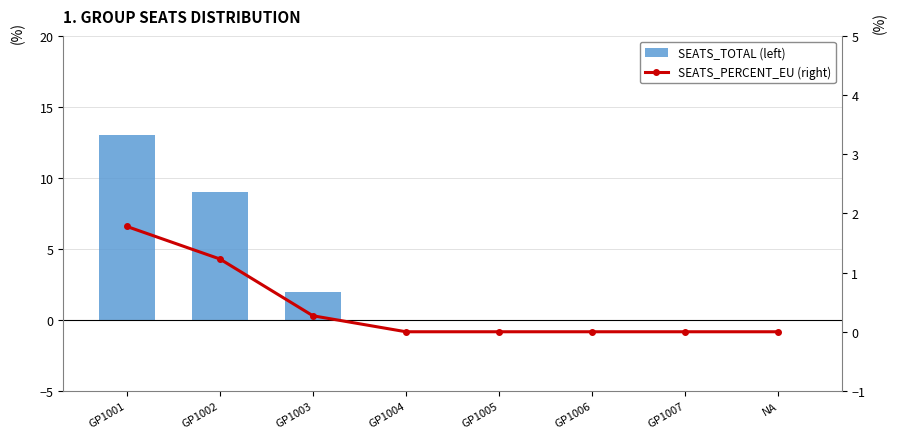

Is it true that SEATS_TOTAL (left) equals 0.0 at GP1007?

True